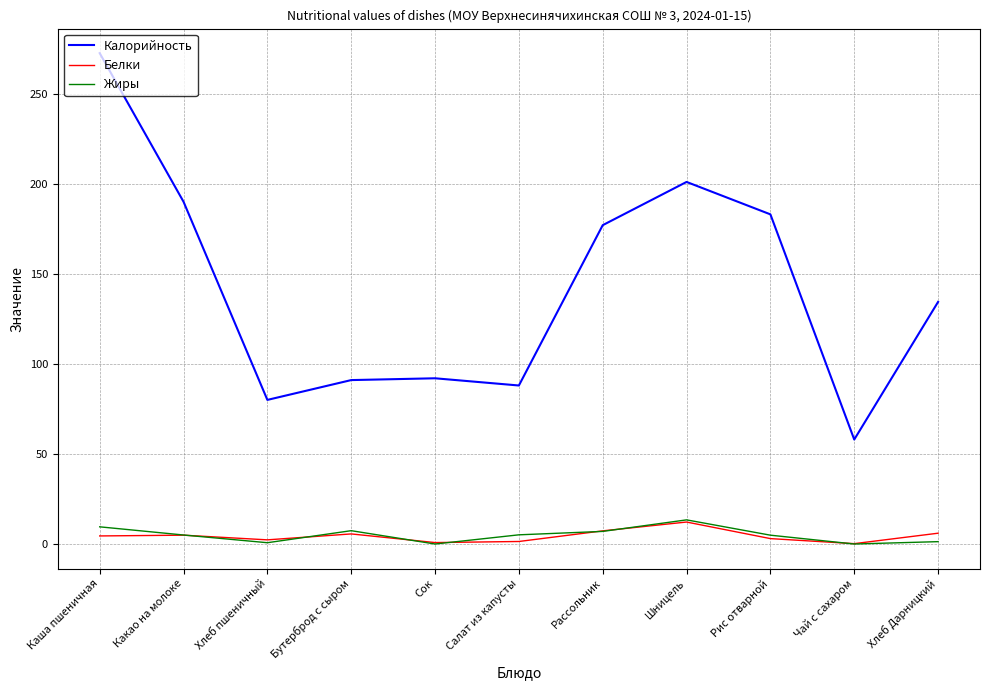

What is the sum of the Калорийность values at Бутерброд с сыром and Сок?

183.0